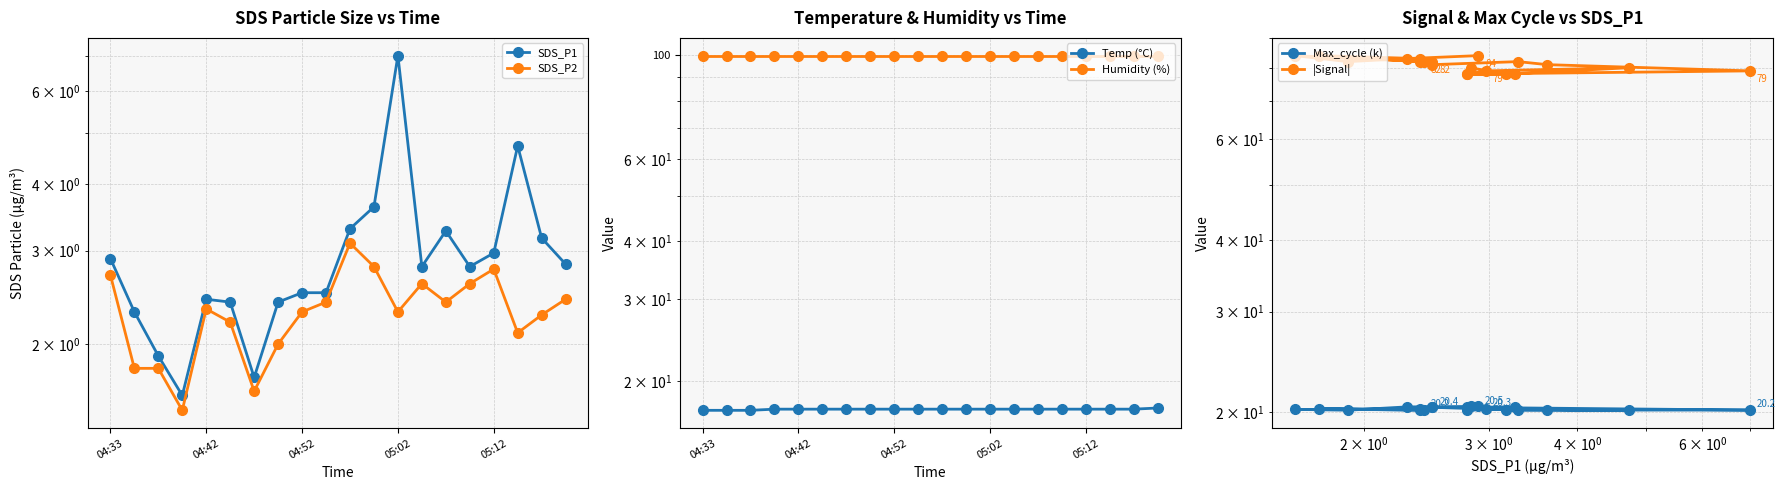

True or false: Temp (°C) and SDS_P2 intersect in this chart.

False